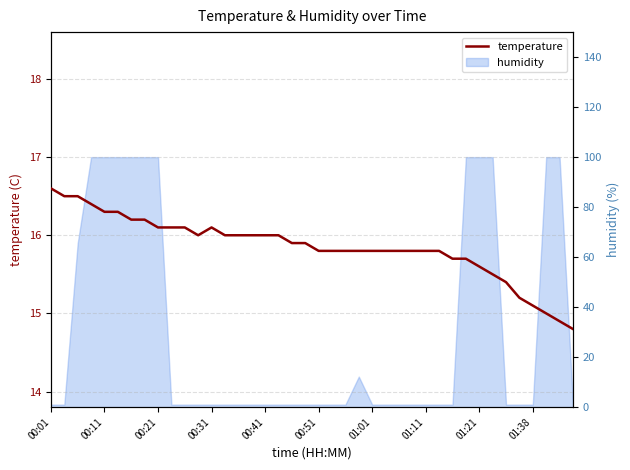

Reading right to left, what are all the values shown in this chart?

14.8	14.9	15.0	15.1	15.2	15.4	15.5	15.6	15.7	15.7	15.8	15.8	15.8	15.8	15.8	15.8	15.8	15.8	15.8	15.8	15.9	15.9	16.0	16.0	16.0	16.0	16.0	16.1	16.0	16.1	16.1	16.1	16.2	16.2	16.3	16.3	16.4	16.5	16.5	16.6